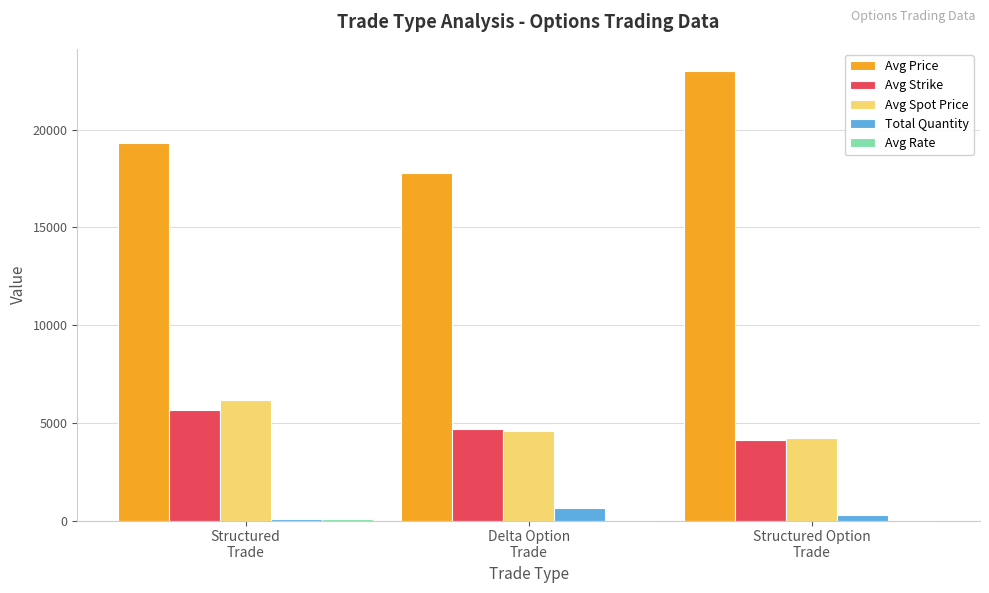

Which series has the largest total across all categories?

Avg Price